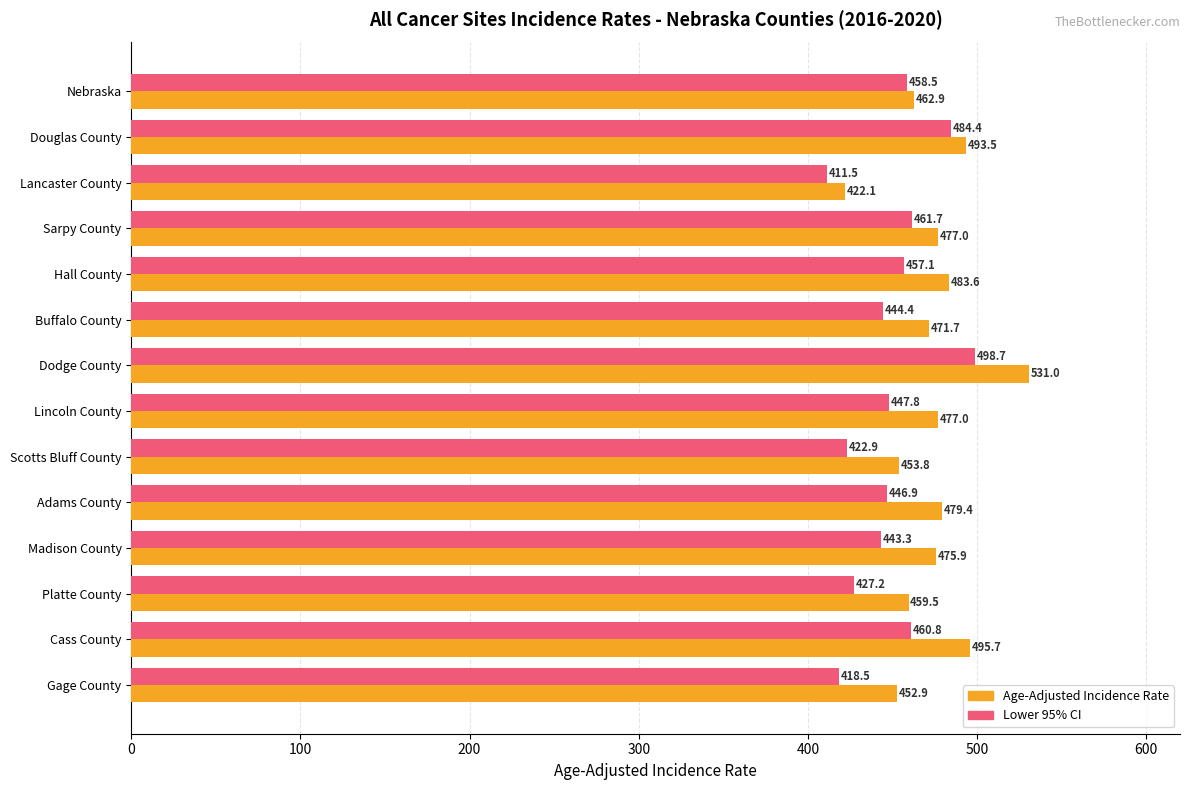

What is the minimum value shown in the chart?

411.5